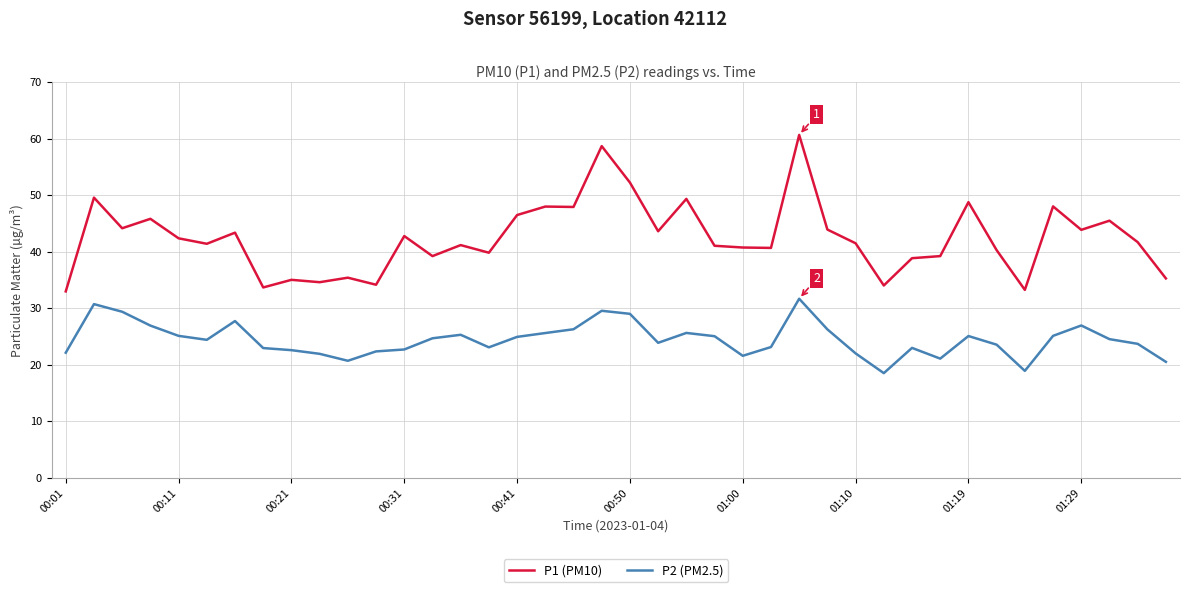

What is the minimum value for P2 (PM2.5)?

18.5